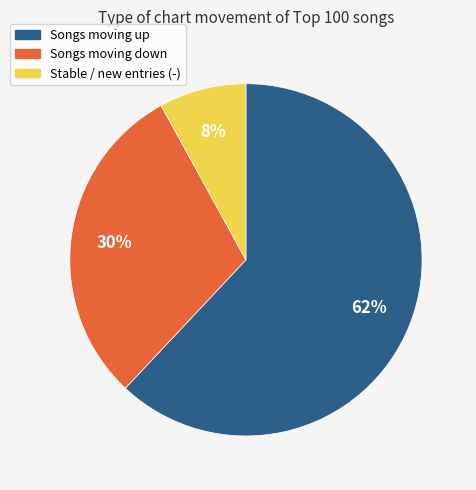

To the nearest percent, what is the difference between the largest and smallest slice percentages?

54%